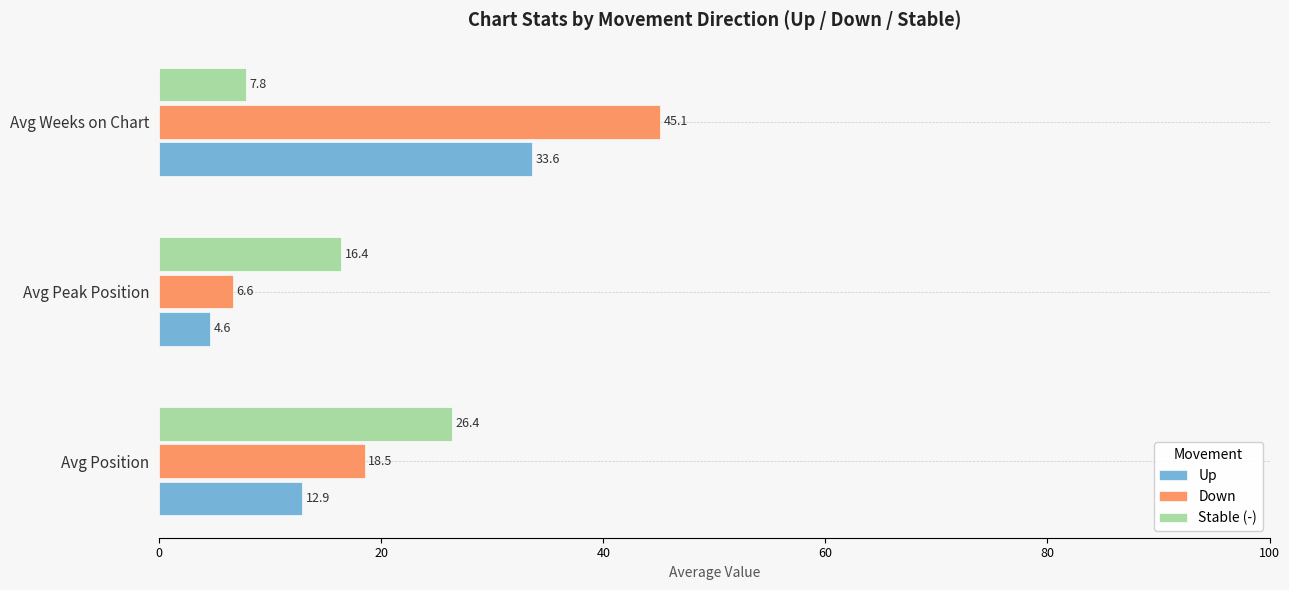

Which series has the largest total across all categories?

Down